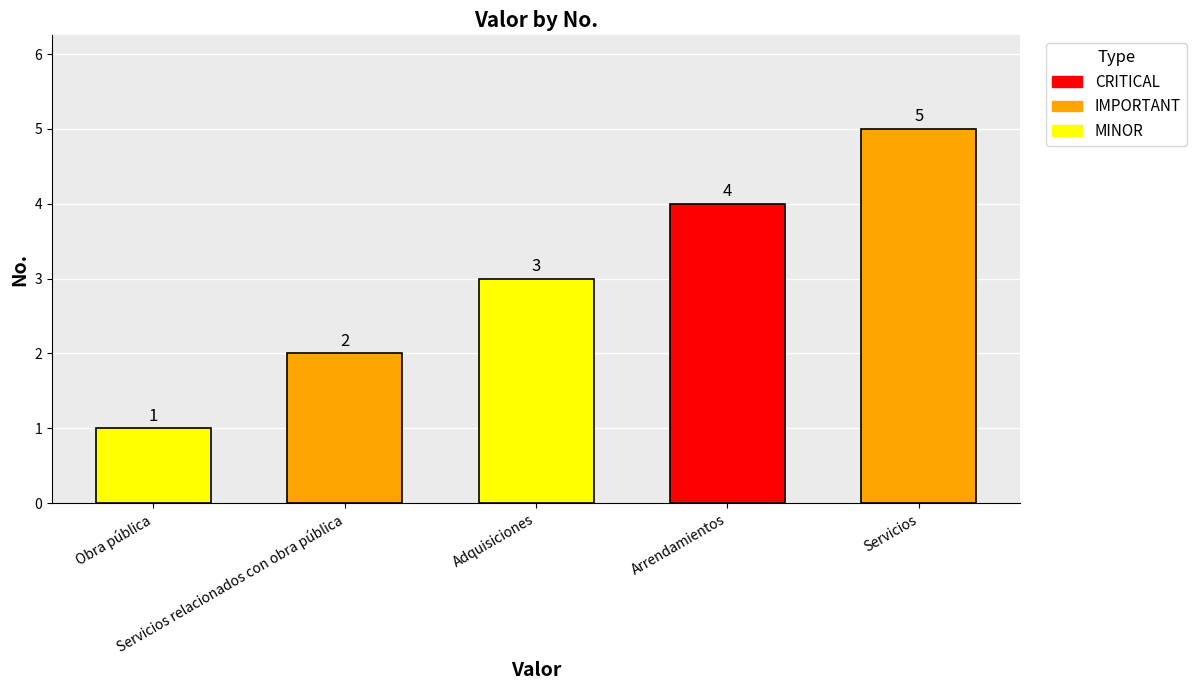

True or false: the data shows 4 at Servicios relacionados con obra pública.

False